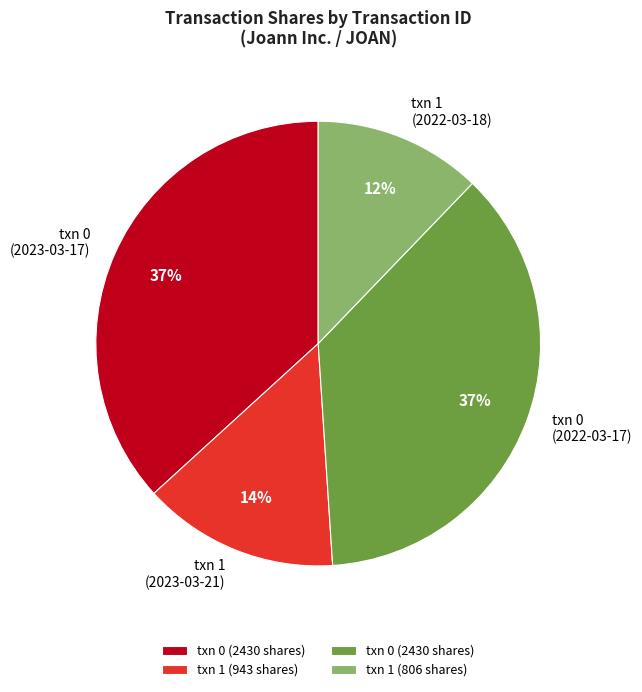

Count the number of slices in the pie.

4